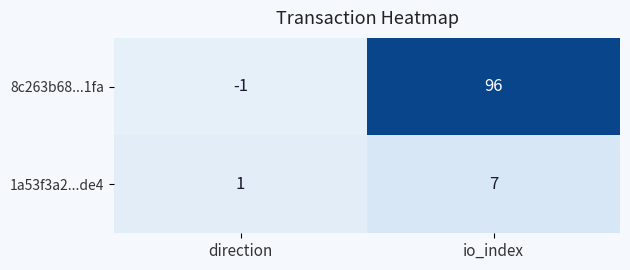

List the series in order of their peak value, highest first.

8c263b68...1fa, 1a53f3a2...de4